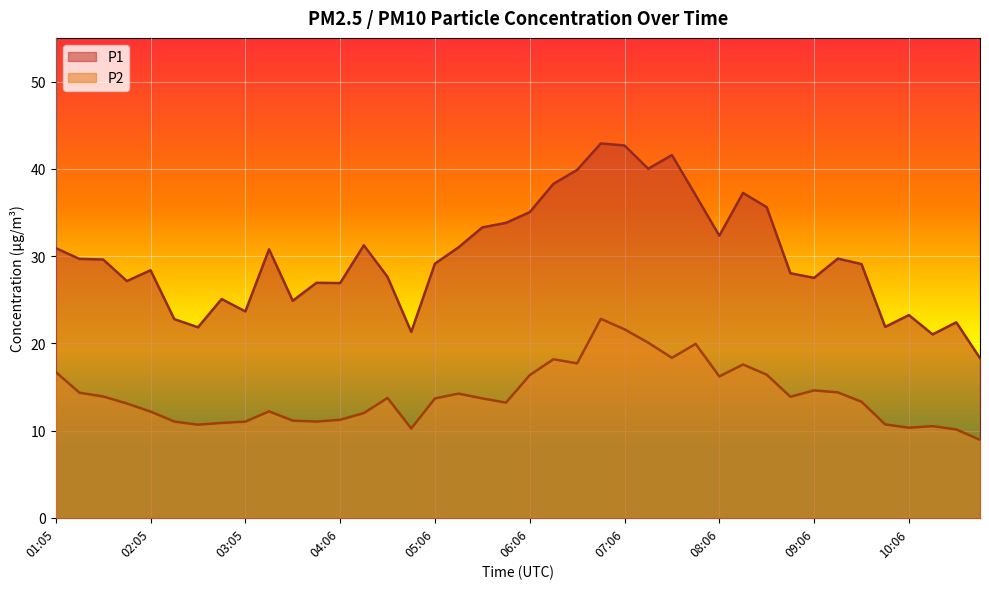

Which series has the widest spread of values?

P1